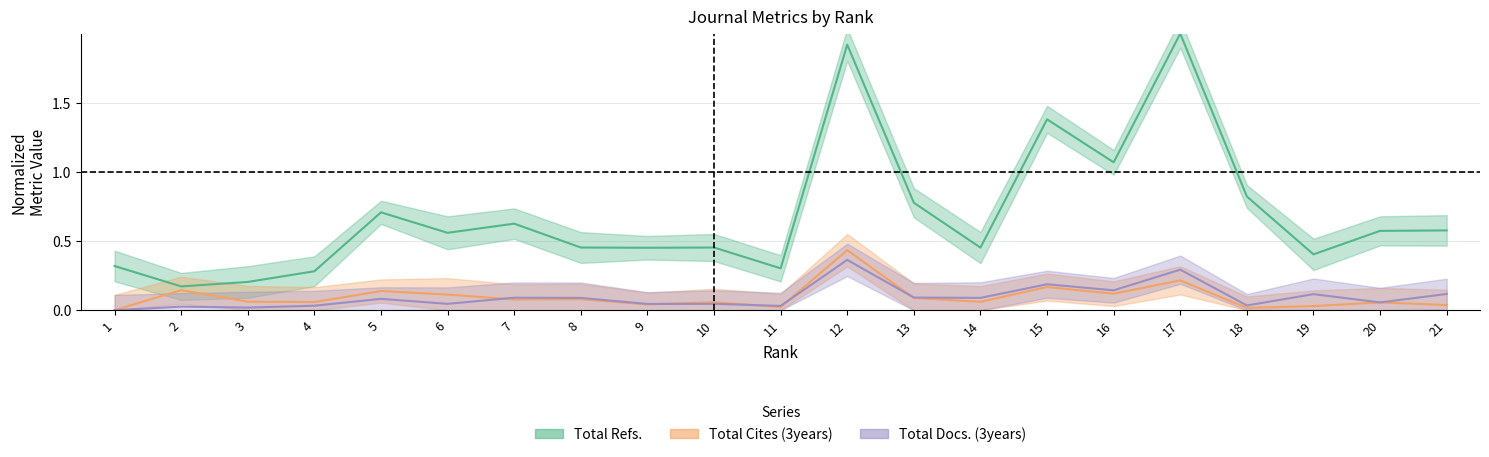

What is the total value across all series at 21?

0.7